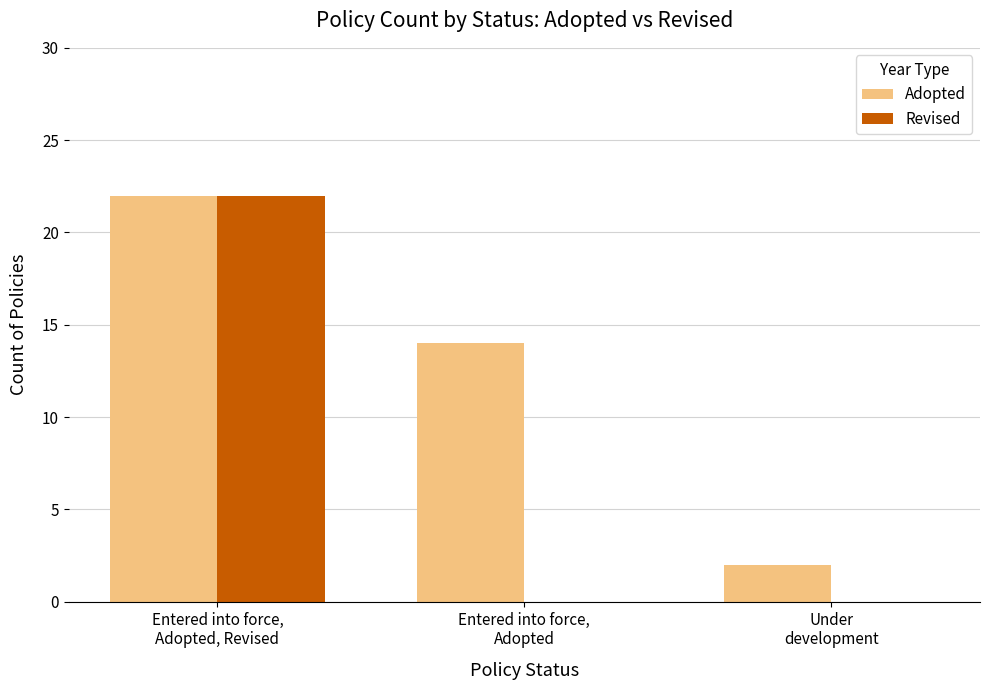

What are all the series names shown in the legend?

Adopted, Revised